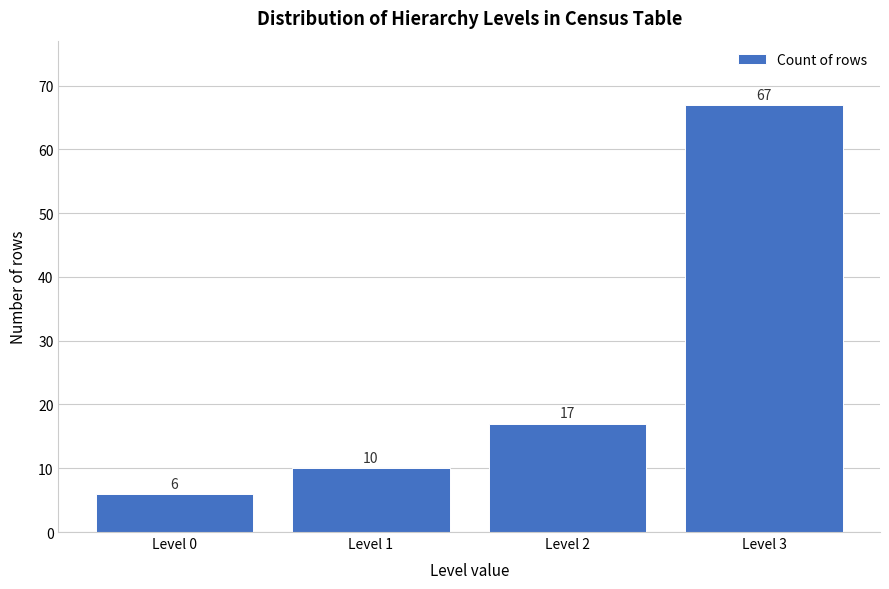

Reading right to left, transcribe all the data shown in this chart.

Level 3=67	Level 2=17	Level 1=10	Level 0=6